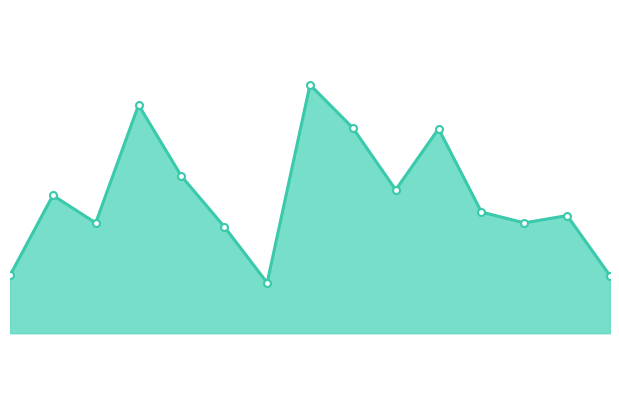

What is the difference between the maximum and minimum values?

784